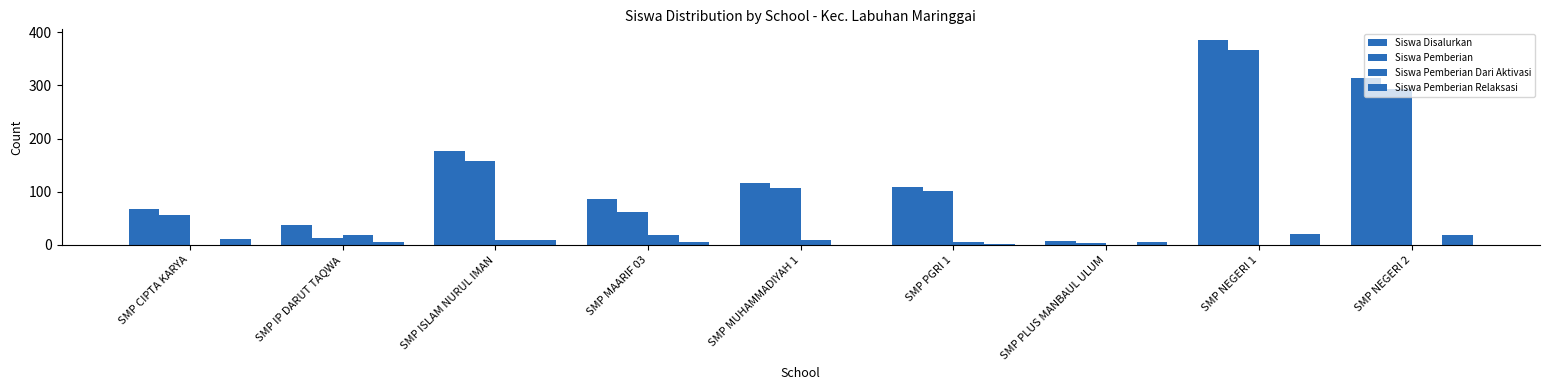

Which label corresponds to the largest value in the chart?

SMP NEGERI 1